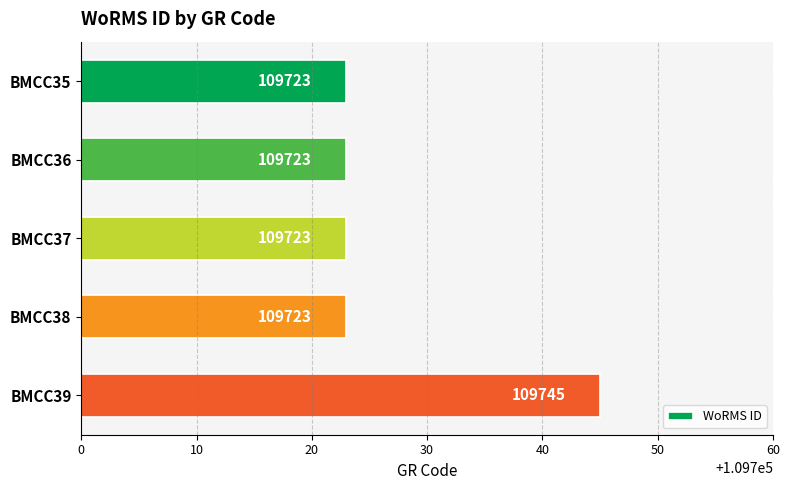

Reading top to bottom, what are all the values shown in this chart?

109723	109723	109723	109723	109745